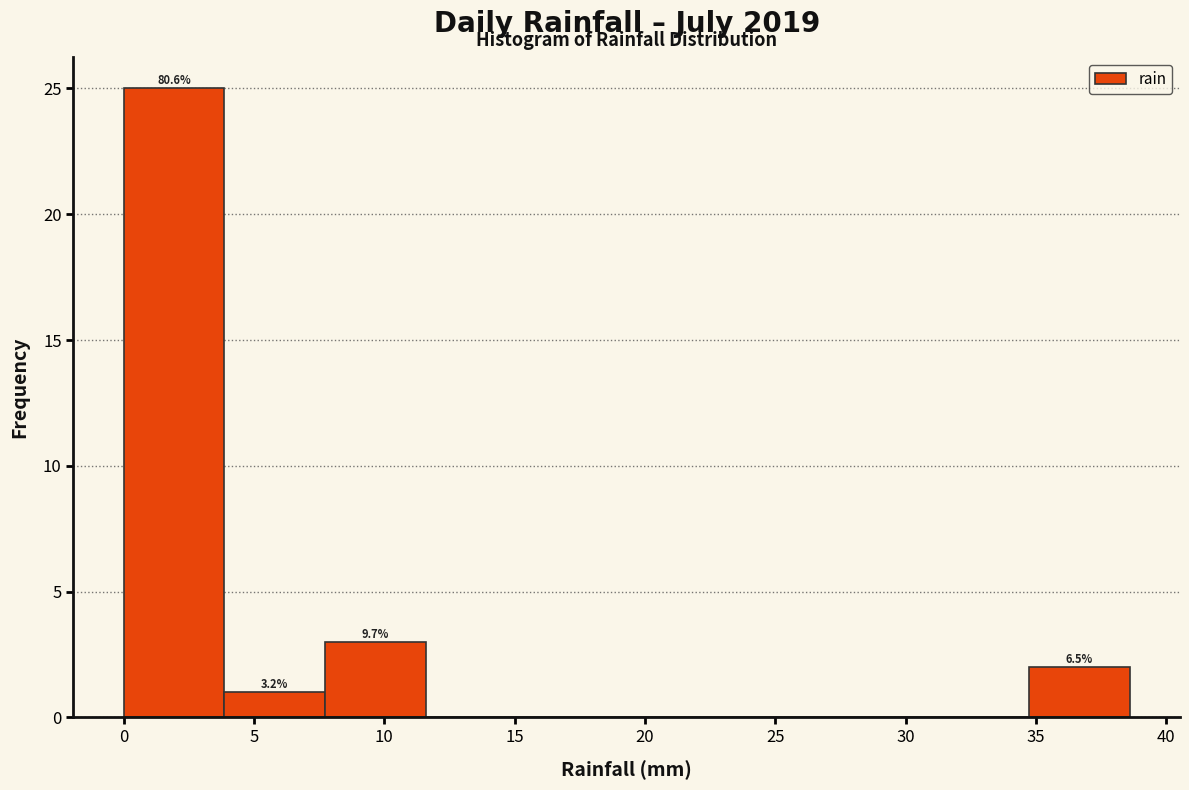

Which range on the x-axis has the tallest bar?

0.0 to 4.0